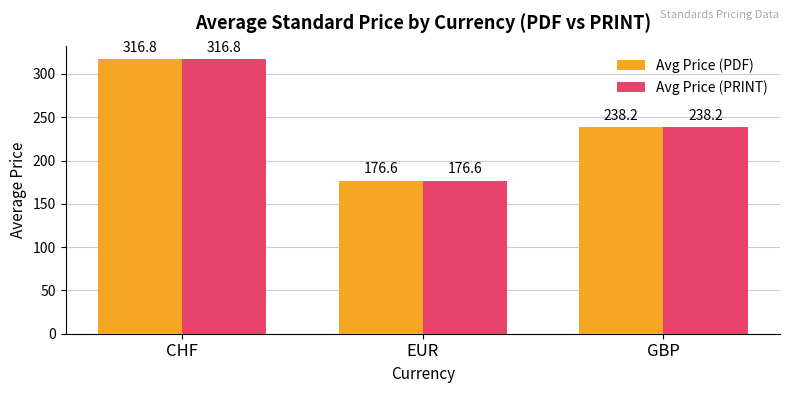

True or false: Avg Price (PDF) has a value of 474.8 at CHF.

False